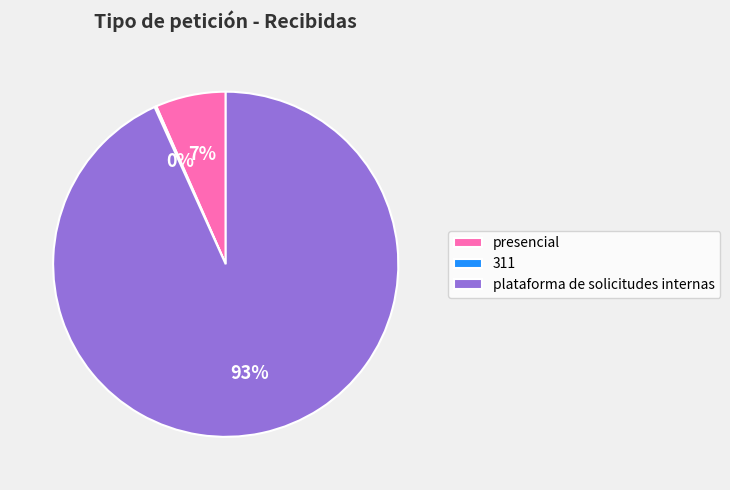

To the nearest percent, what is the average slice percentage?

33%